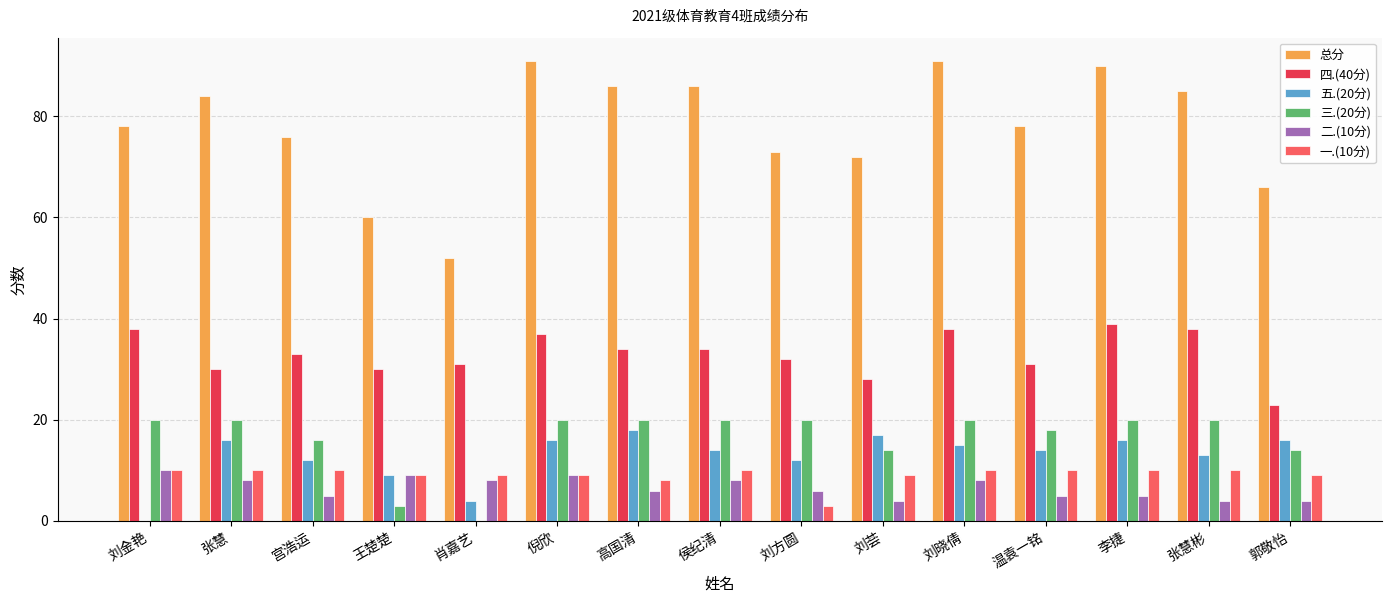

True or false: 总分 has a value of 60 at 王楚楚.

True